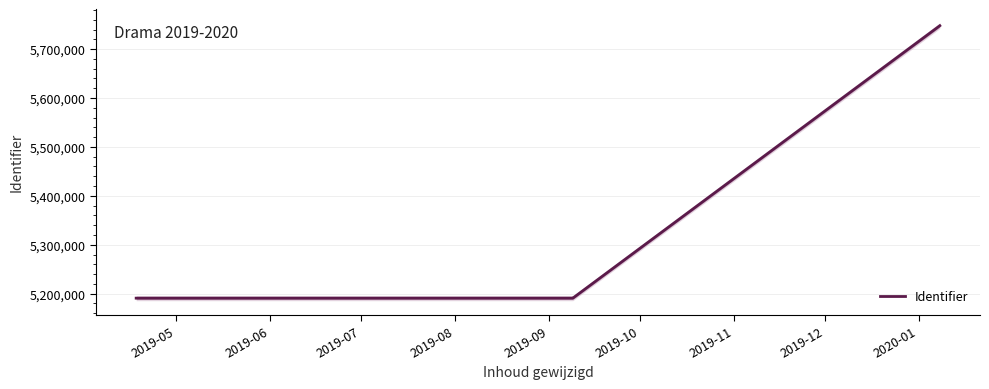

Is this an area chart (filled region under the line)?

No